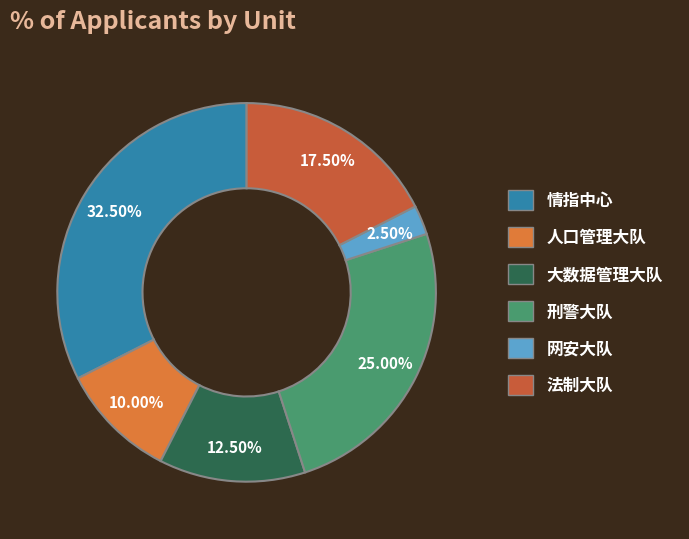

True or false: 刑警大队 accounts for 25% of the total.

True